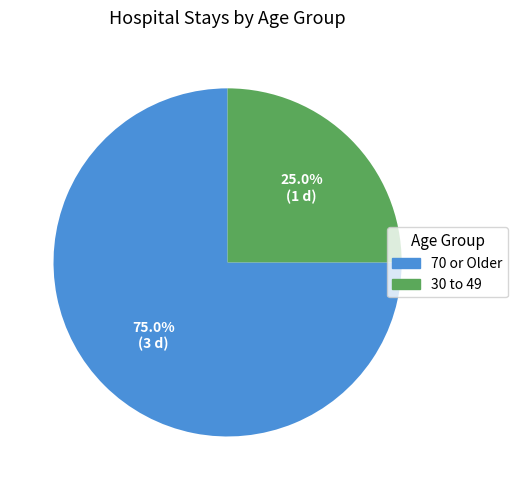

Which slice is the largest?

70 or Older